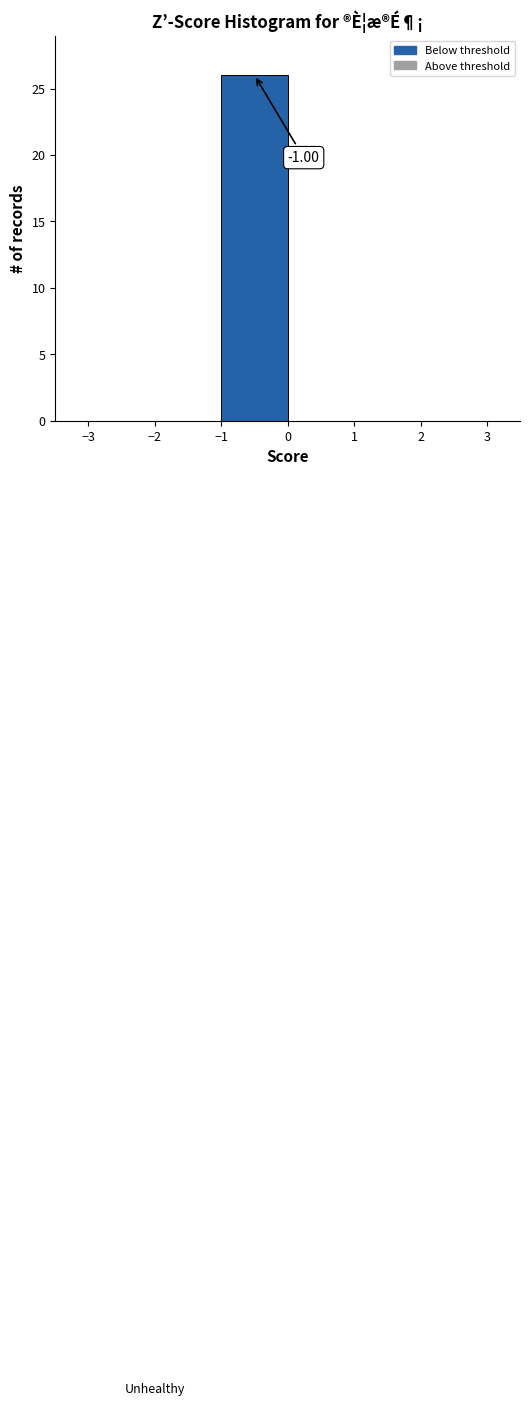

Which range on the x-axis has the tallest bar?

-1 to 0